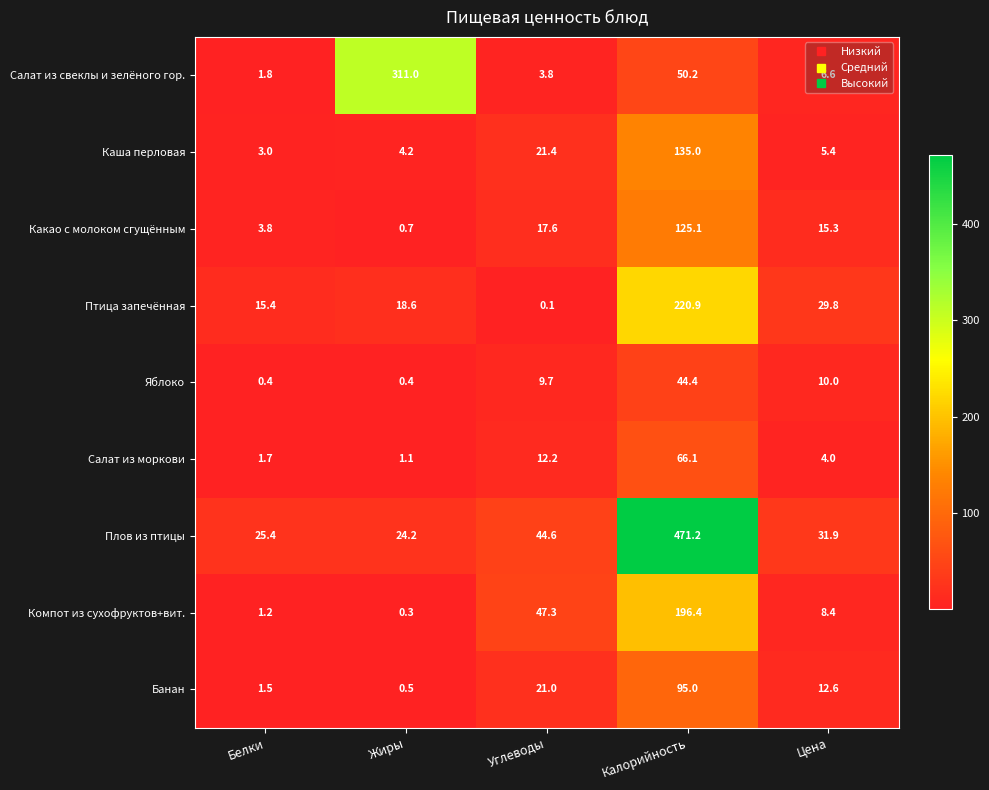

True or false: Яблоко has a value of 10.0 at Цена.

True